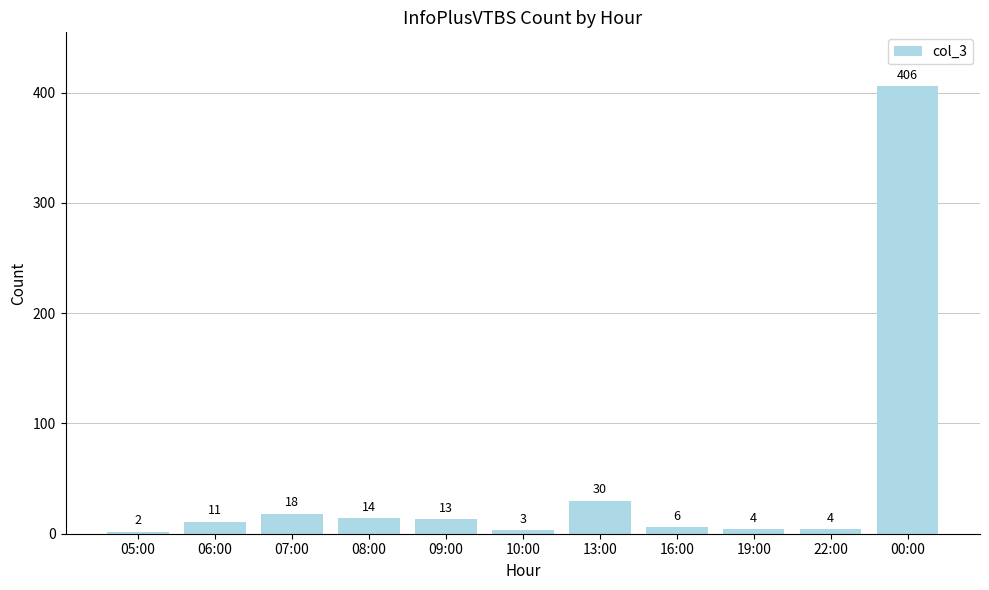

What is the approximate value at 09:00, to the nearest 10?

10